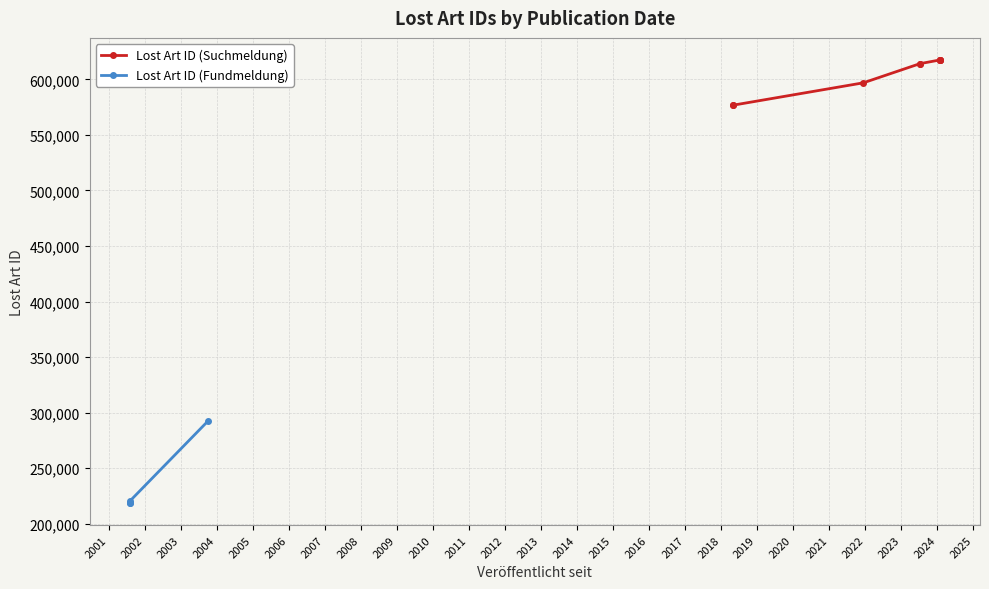

Which has a higher value, 2004 or 2007?

2007